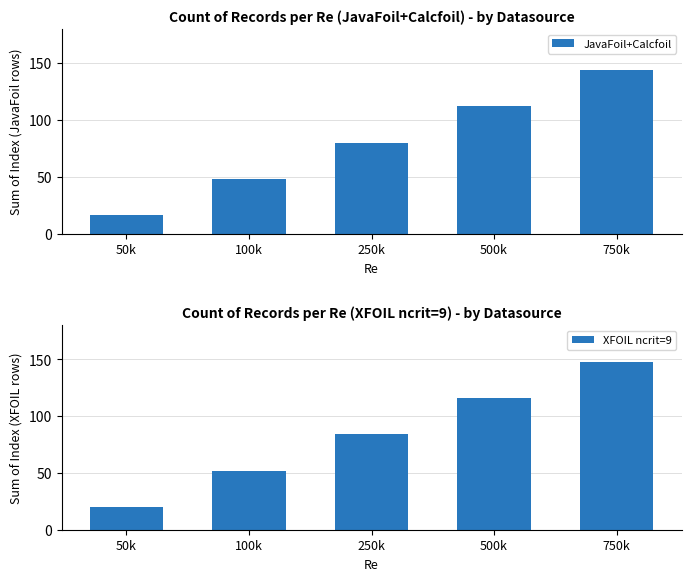

What position from the left is 750k?

5